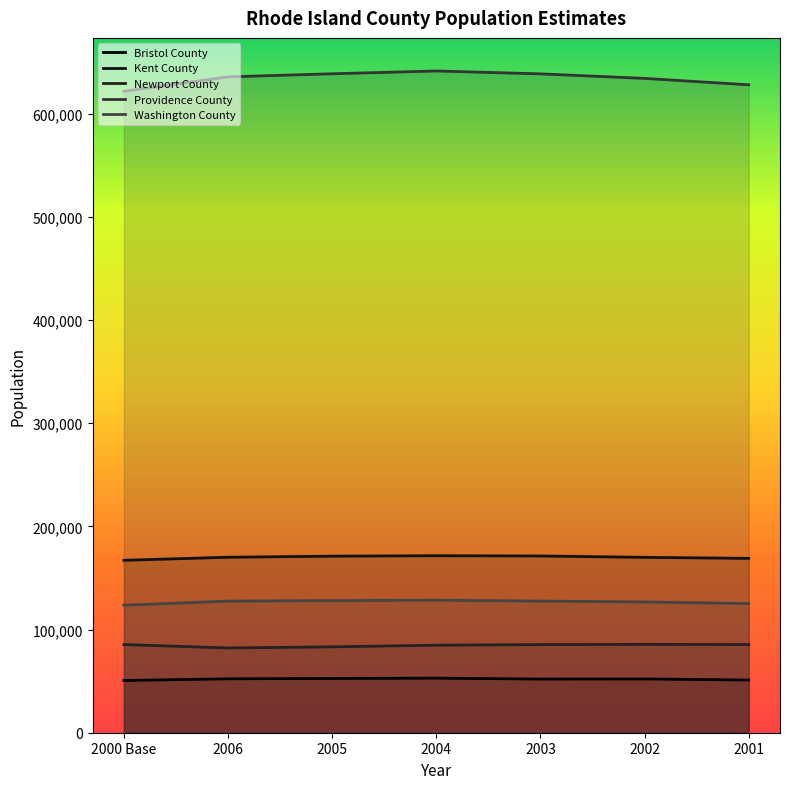

How many data points in Providence County are above 635596?

3